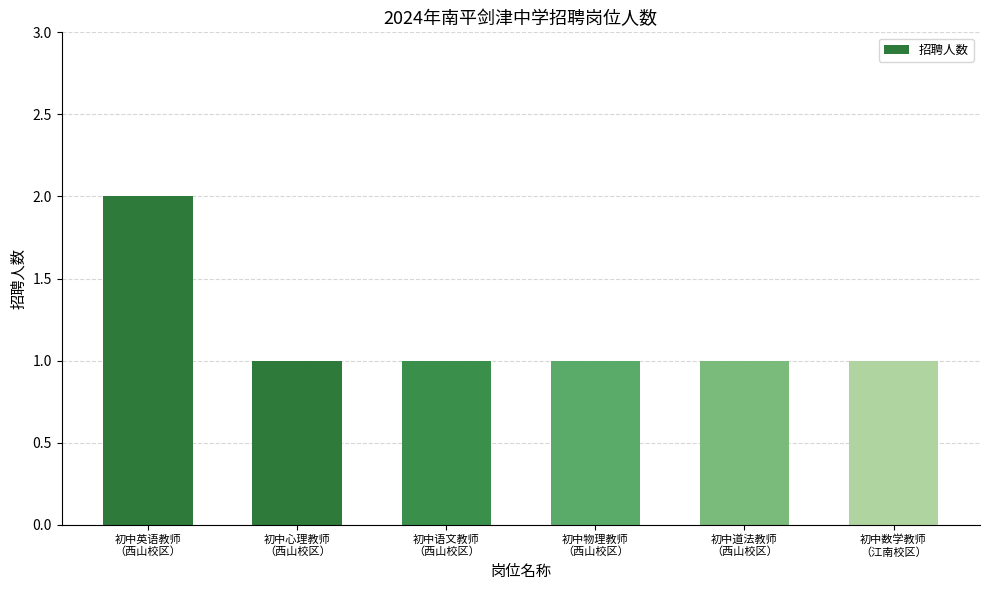

Approximately how many times larger is the value at 初中数学教师
（江南校区） compared to 初中英语教师
（西山校区）?

0.5